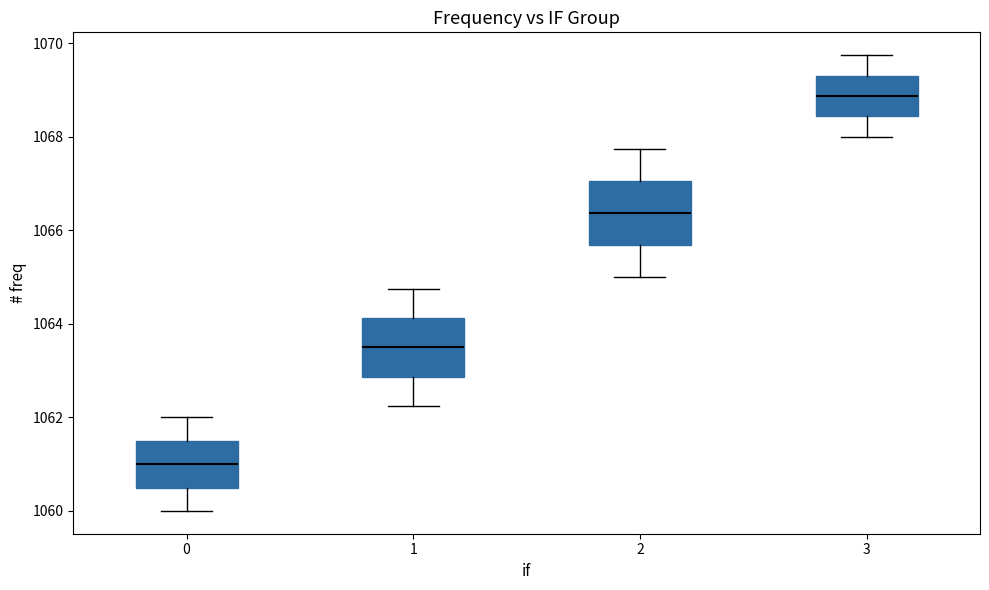

Which box's median line is the highest?

3